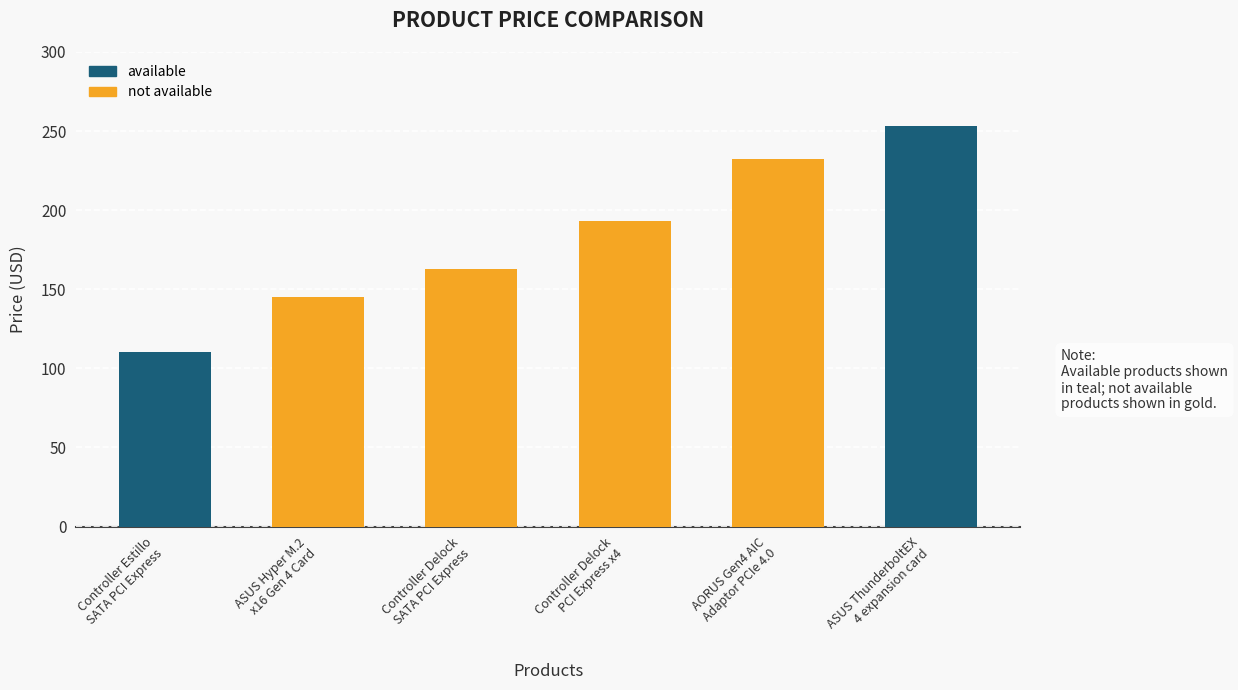

What is the label of the 3rd bar from the left?

Controller Delock
SATA PCI Express